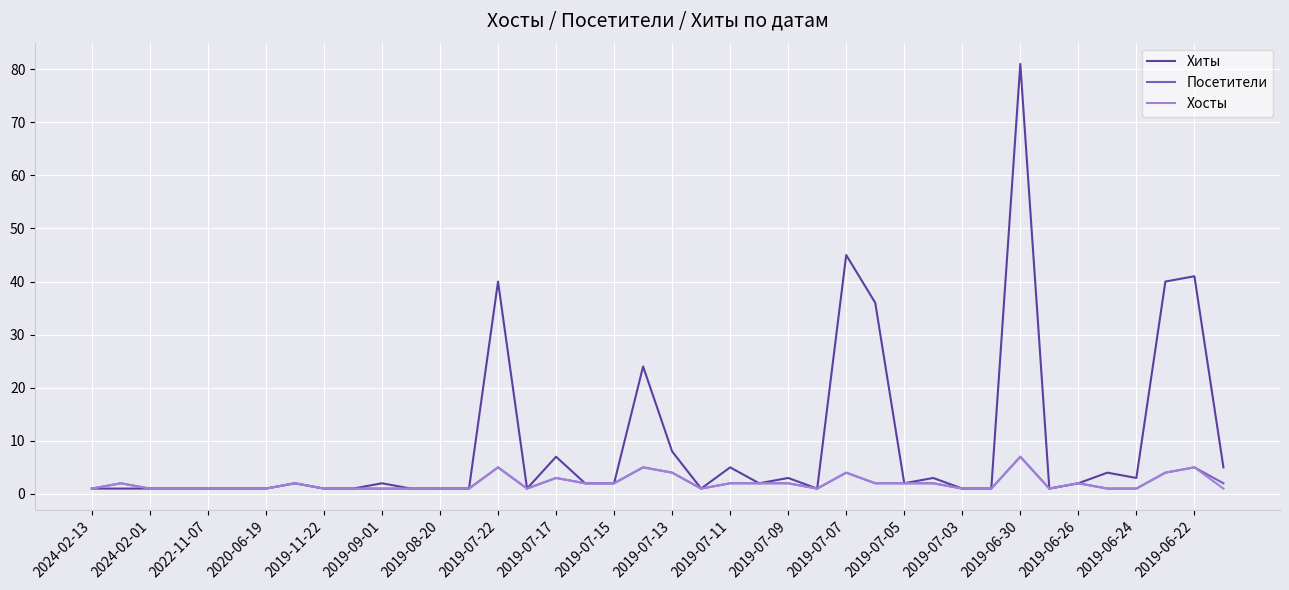

Which series has the largest range (max minus min)?

Хиты